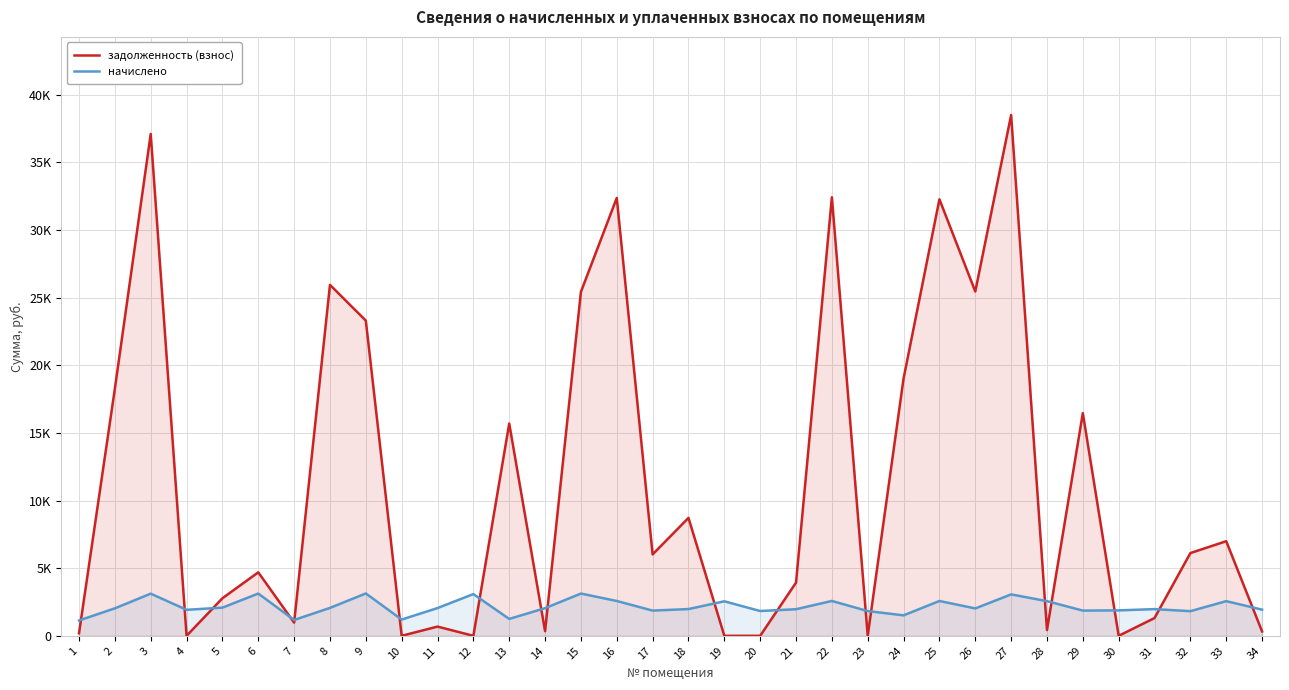

What are all the series names shown in the legend?

задолженность (взнос), начислено